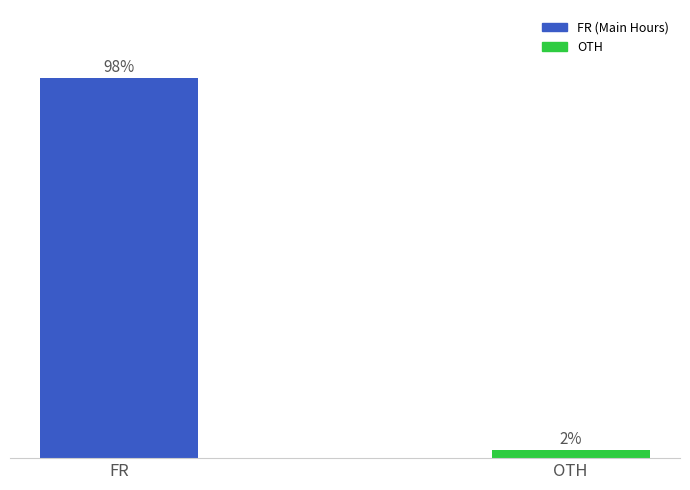

At which label does the data first exceed 97?

FR